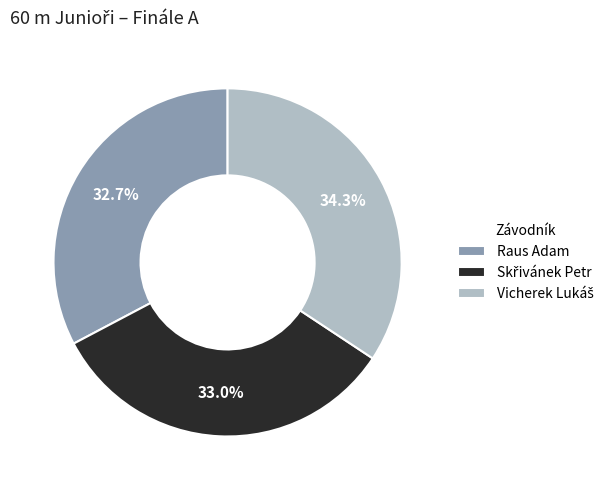

What portion of the pie excludes Raus Adam?

67.3%